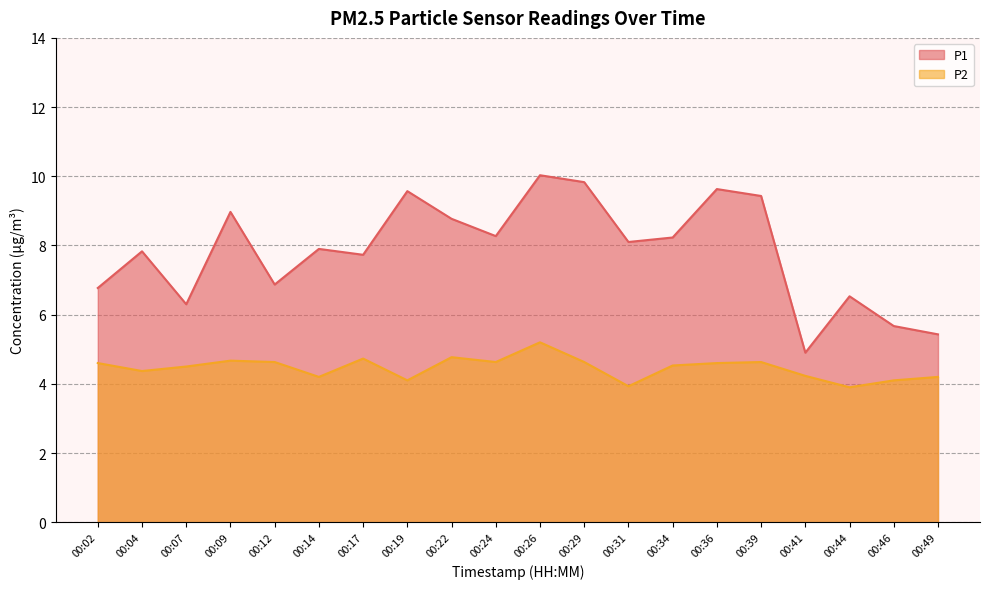

List the labels in order of P2 value, smallest first.

00:44, 00:31, 00:19, 00:46, 00:14, 00:49, 00:41, 00:04, 00:07, 00:34, 00:02, 00:36, 00:12, 00:24, 00:29, 00:39, 00:09, 00:17, 00:22, 00:26